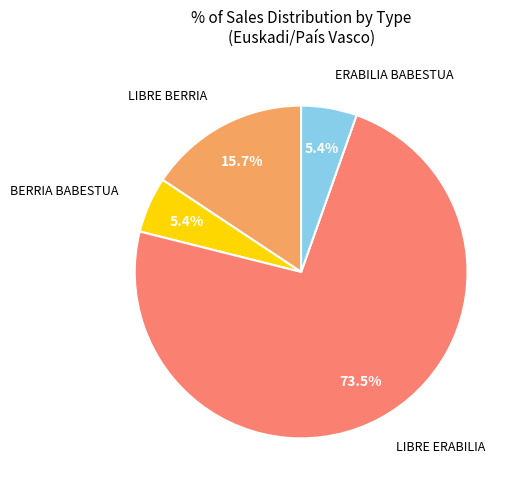

Is there a majority slice in this chart?

Yes